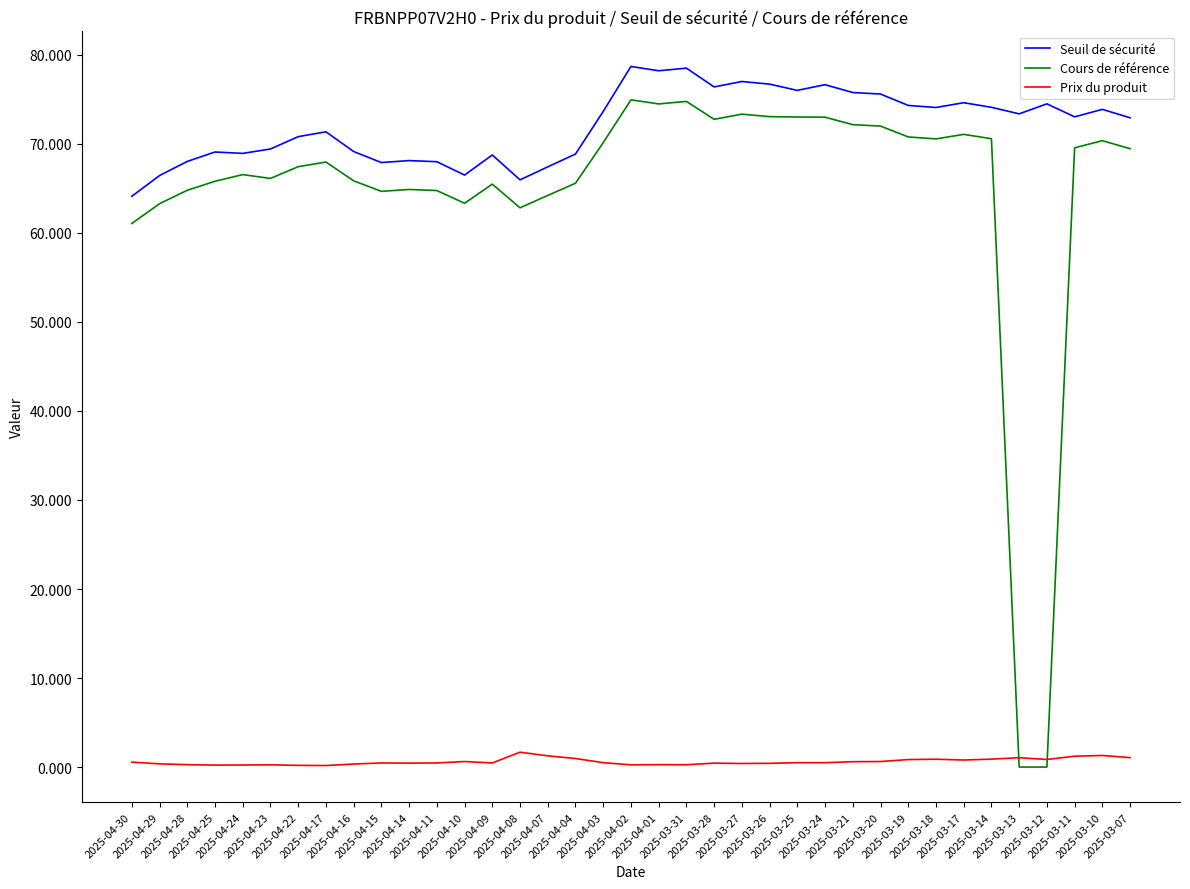

List the series in order of their peak value, lowest first.

Prix du produit, Cours de référence, Seuil de sécurité